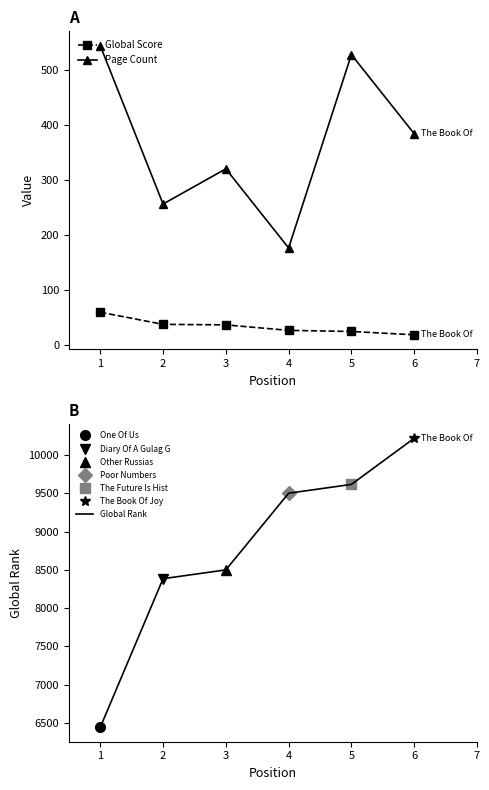

At how many categories does at least one series exceed 1573?

6